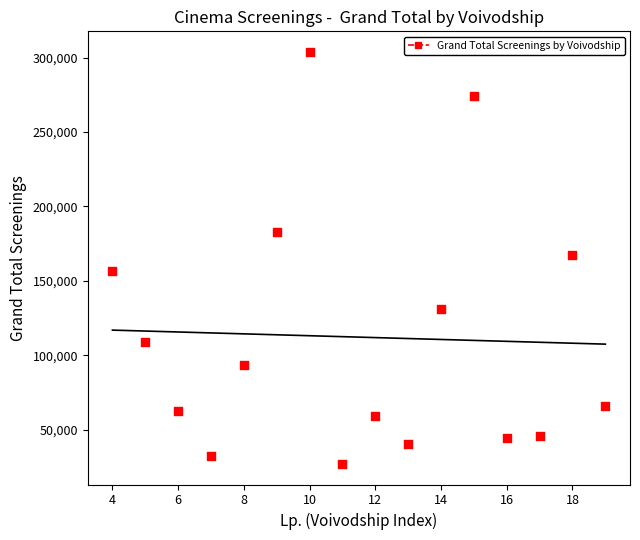

What is the range of X values (max minus min)?

15